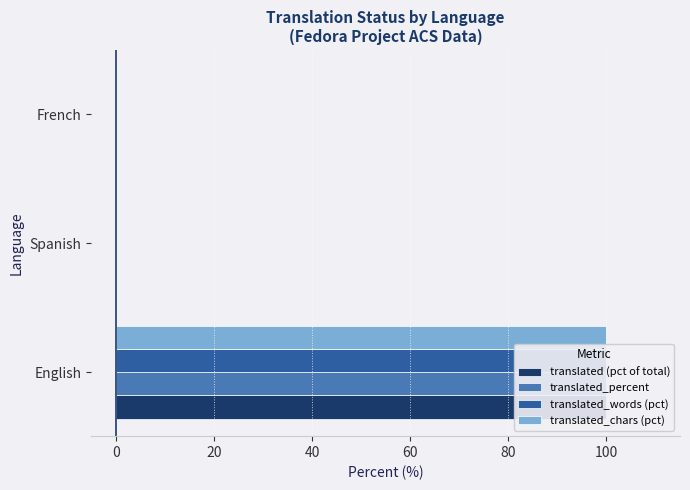

What is the value of the translated_percent bar at the 1st from the left?

100